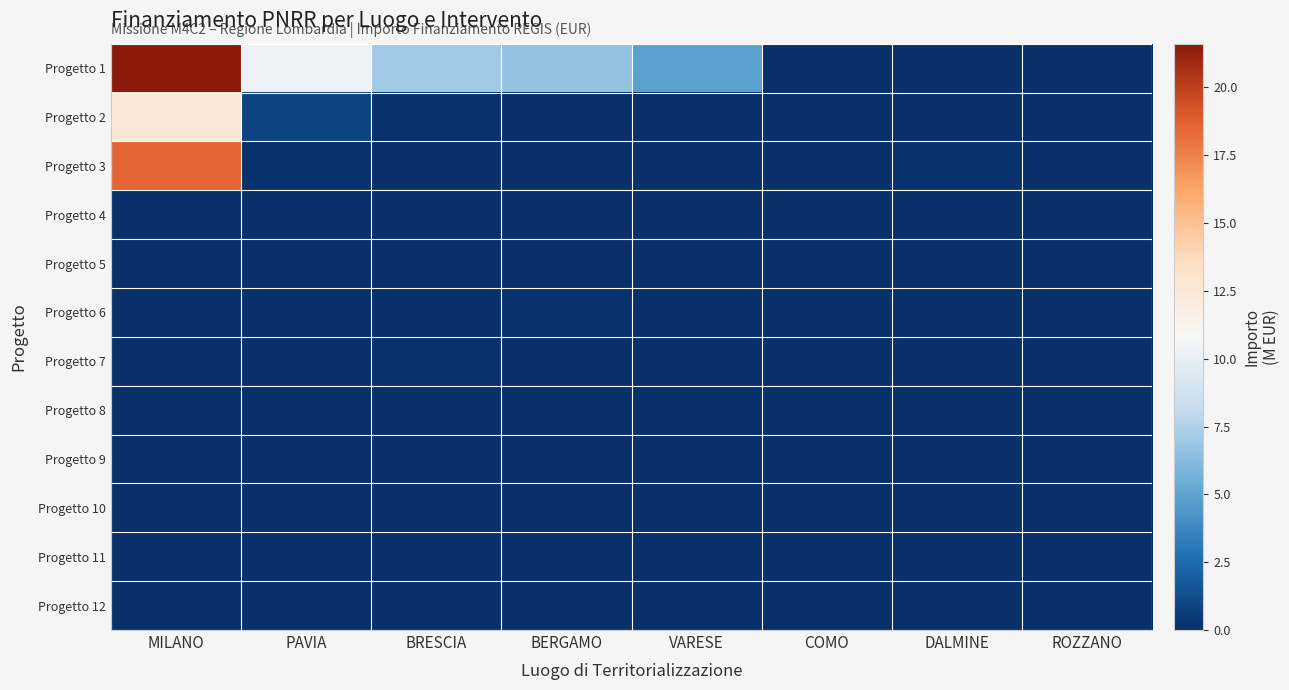

Reading left to right, what are all the values shown in this chart?

Progetto 1: MILANO=21.6	PAVIA=10.3	BRESCIA=7.0	BERGAMO=6.7	VARESE=4.9	COMO=0.1	DALMINE=0.1	ROZZANO=0.1
Progetto 2: MILANO=12.6	PAVIA=0.9	BRESCIA=0.1	BERGAMO=0.0	VARESE=0.0	COMO=0.0	DALMINE=0.0	ROZZANO=0.0
Progetto 3: MILANO=18.6	PAVIA=0.1	BRESCIA=0.1	BERGAMO=0.0	VARESE=0.1	COMO=0.1	DALMINE=0.1	ROZZANO=0.0
Progetto 4: MILANO=0.1	PAVIA=0.0	BRESCIA=0.0	BERGAMO=0.0	VARESE=0.0	COMO=0.0	DALMINE=0.0	ROZZANO=0.0
Progetto 5: MILANO=0.0	PAVIA=0.0	BRESCIA=0.1	BERGAMO=0.1	VARESE=0.0	COMO=0.0	DALMINE=0.0	ROZZANO=0.0
Progetto 6: MILANO=0.0	PAVIA=0.0	BRESCIA=0.1	BERGAMO=0.1	VARESE=0.0	COMO=0.0	DALMINE=0.0	ROZZANO=0.0
Progetto 7: MILANO=0.0	PAVIA=0.0	BRESCIA=0.1	BERGAMO=0.0	VARESE=0.0	COMO=0.0	DALMINE=0.0	ROZZANO=0.0
Progetto 8: MILANO=0.0	PAVIA=0.0	BRESCIA=0.0	BERGAMO=0.0	VARESE=0.0	COMO=0.0	DALMINE=0.0	ROZZANO=0.0
Progetto 9: MILANO=0.0	PAVIA=0.0	BRESCIA=0.0	BERGAMO=0.0	VARESE=0.0	COMO=0.0	DALMINE=0.0	ROZZANO=0.0
Progetto 10: MILANO=0.0	PAVIA=0.0	BRESCIA=0.0	BERGAMO=0.0	VARESE=0.0	COMO=0.0	DALMINE=0.0	ROZZANO=0.0
Progetto 11: MILANO=0.0	PAVIA=0.0	BRESCIA=0.1	BERGAMO=0.0	VARESE=0.0	COMO=0.0	DALMINE=0.0	ROZZANO=0.0
Progetto 12: MILANO=0.0	PAVIA=0.0	BRESCIA=0.0	BERGAMO=0.0	VARESE=0.0	COMO=0.0	DALMINE=0.0	ROZZANO=0.0